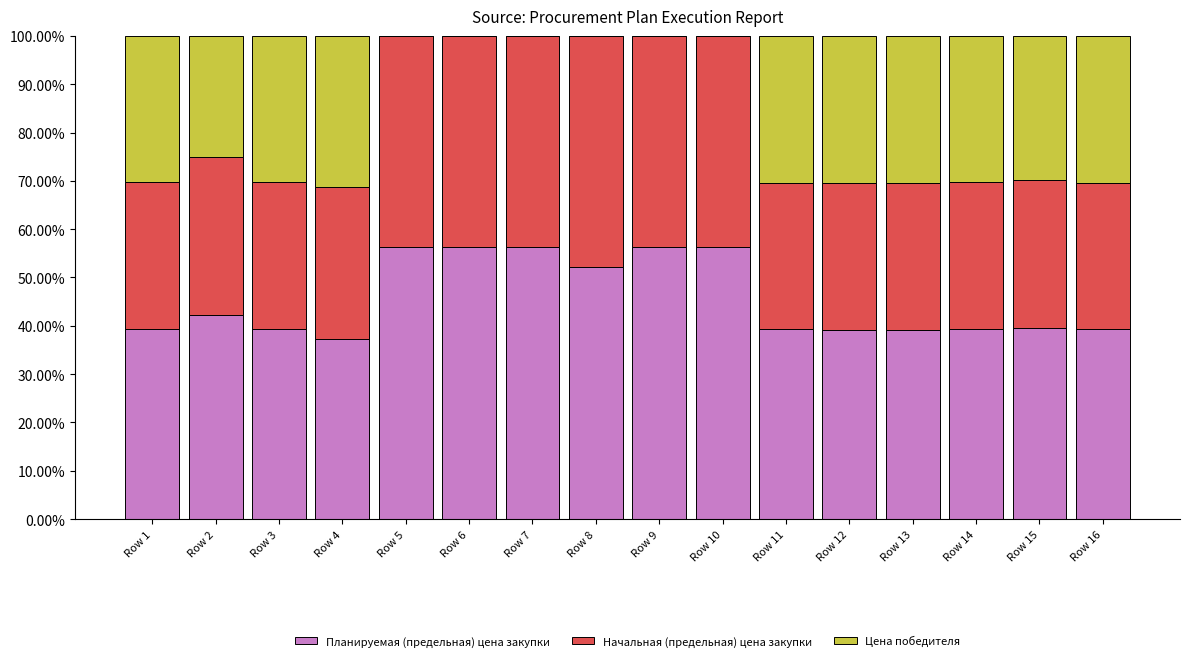

What is the sum of the Планируемая (предельная) цена закупки values at Row 3 and Row 5?

95.7